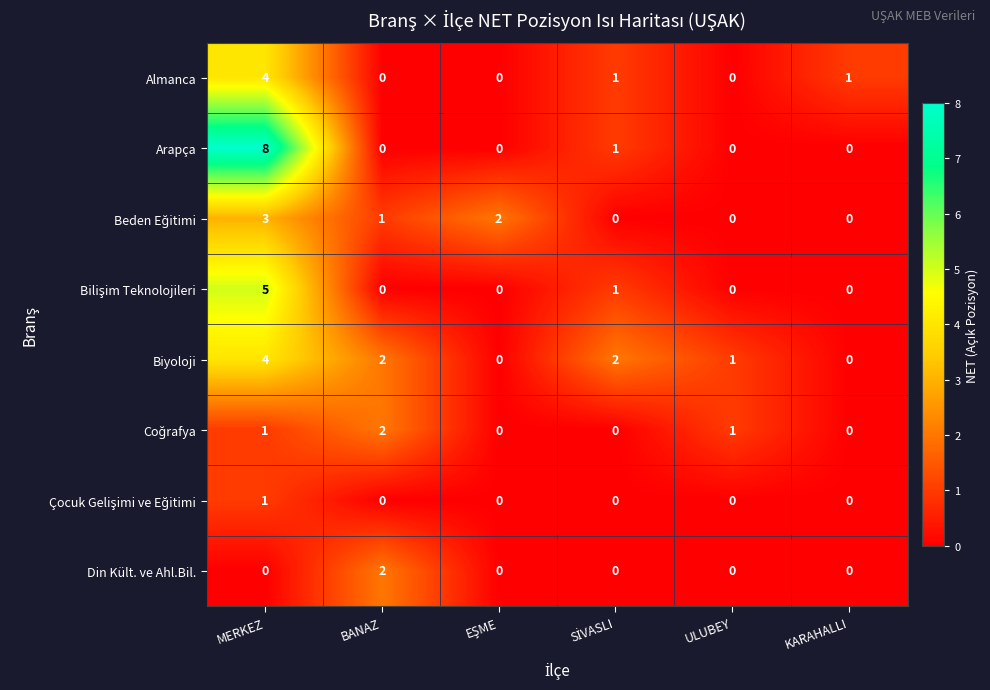

At which label does Biyoloji reach its peak?

MERKEZ